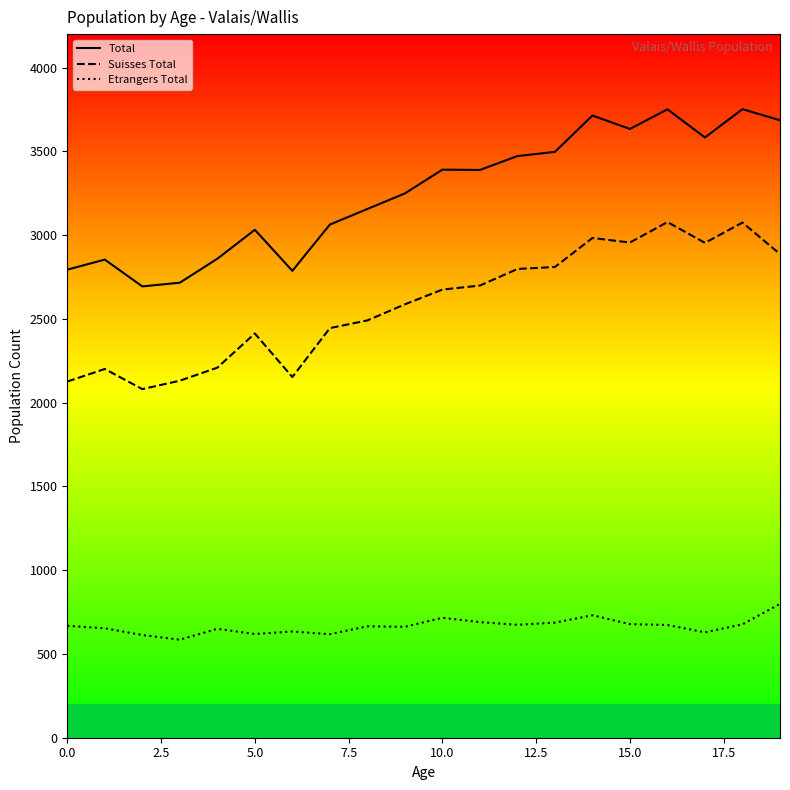

True or false: Suisses Total and Total cross at least once.

False